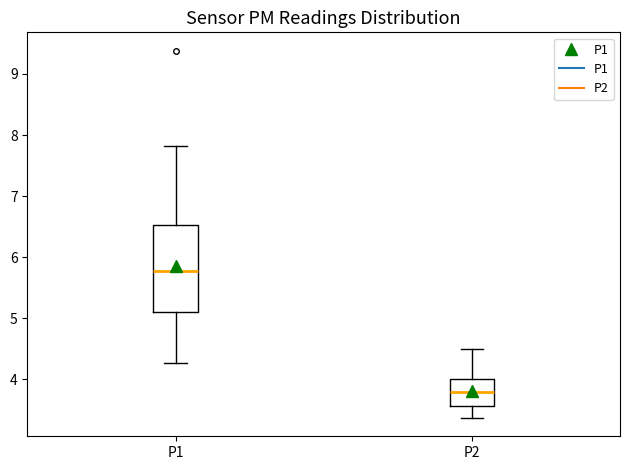

Where does the median line of the box for P1 sit on the y-axis? The values are not printed on the chart, so give them approximately, as read against the axis.

5.8